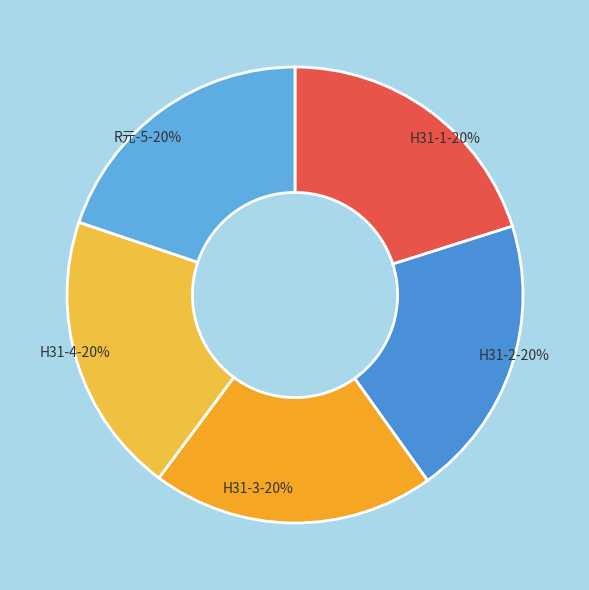

Count the number of slices in the pie.

5